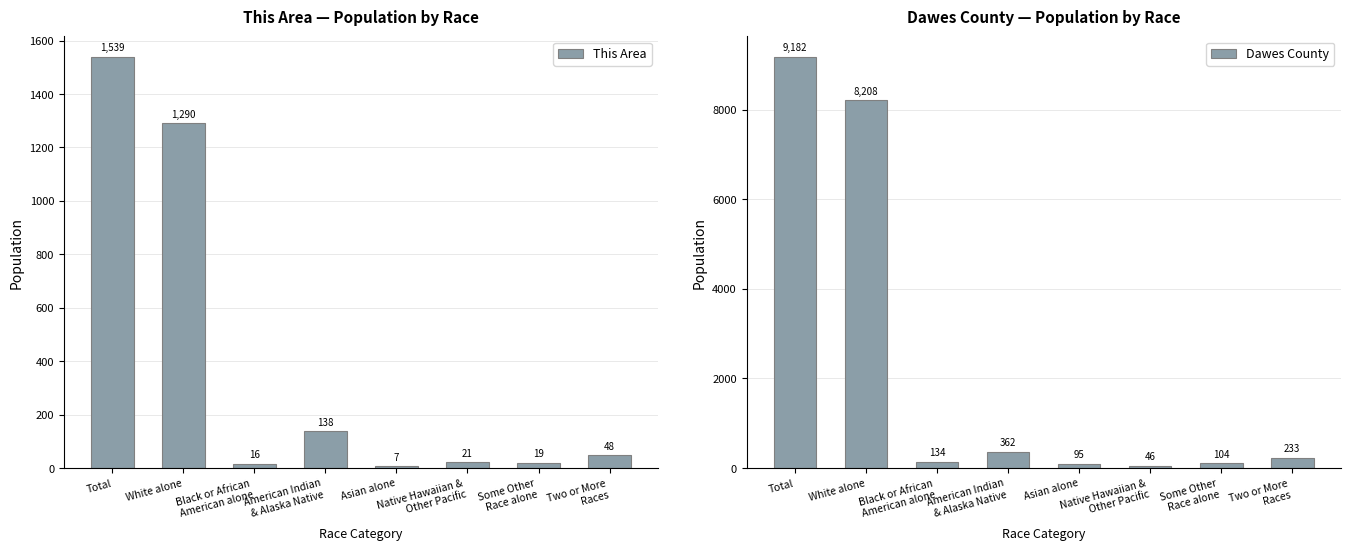

Is it true that Dawes County equals 14330 at Total?

False